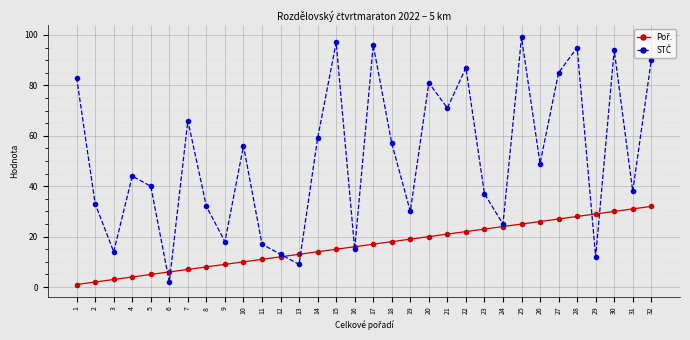

What is the difference between the STČ values at 21 and 28?

24